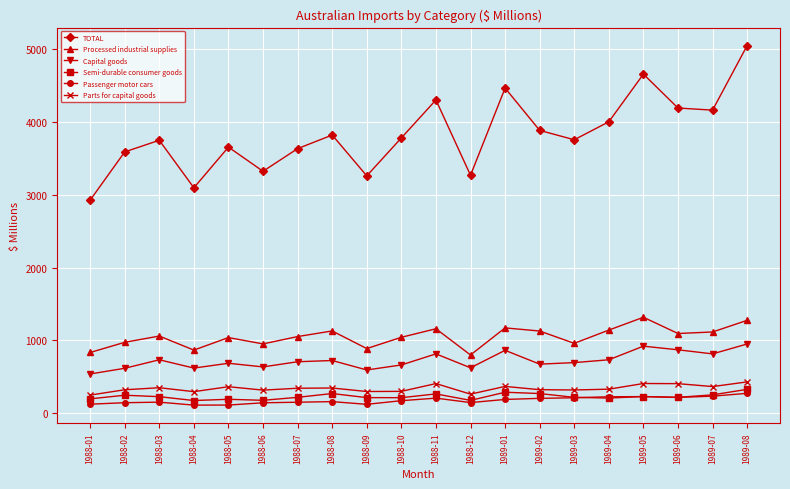

What is the spread (max minus min) of values at 1989-05?

4431